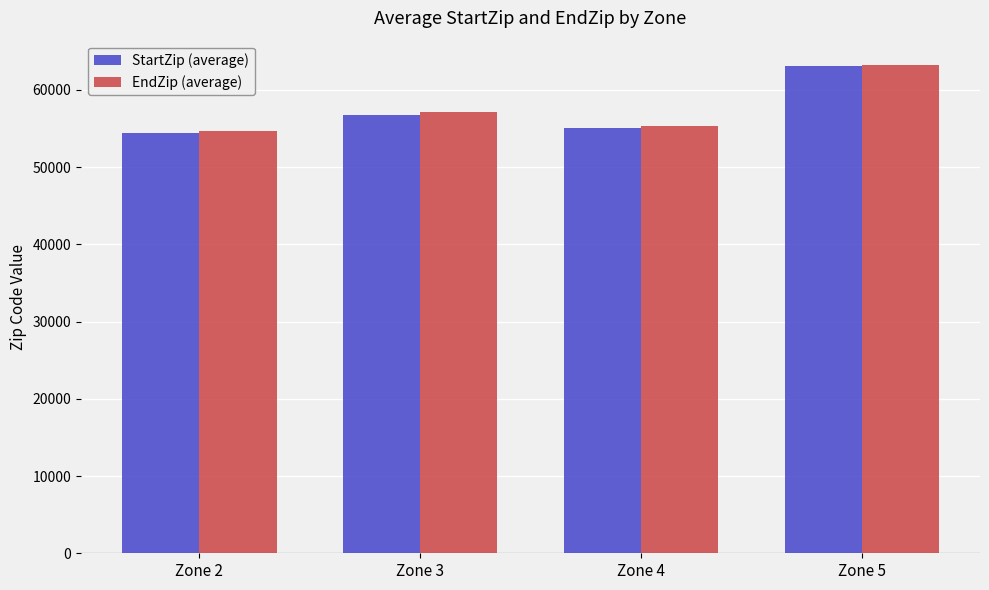

What is the value of the StartZip (average) bar at the 3rd from the left?

55029.3